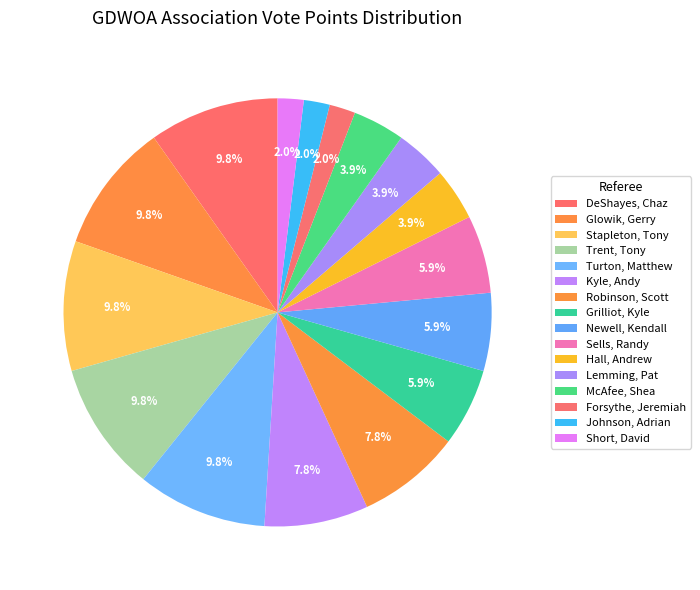

Does Sells, Randy represent more than half of the total?

No